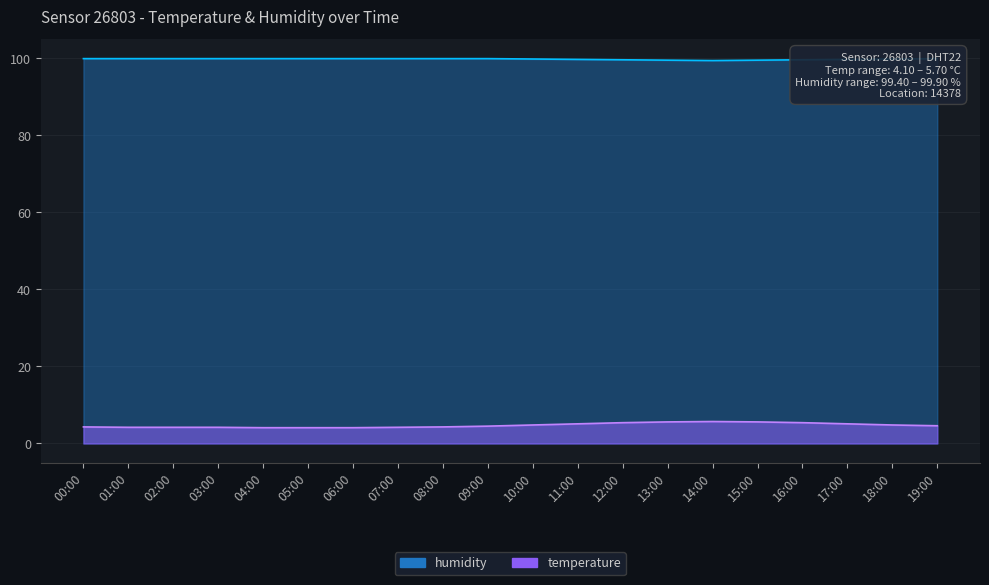

True or false: temperature and humidity intersect in this chart.

False